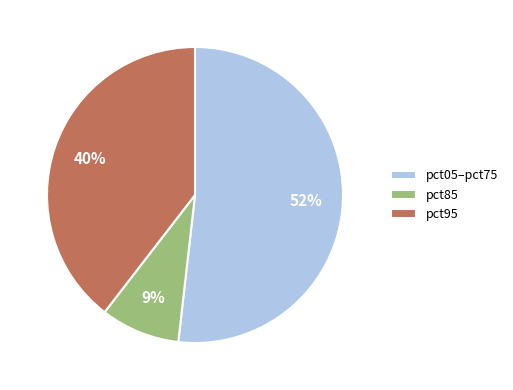

Which category has the smallest portion of the pie?

pct85